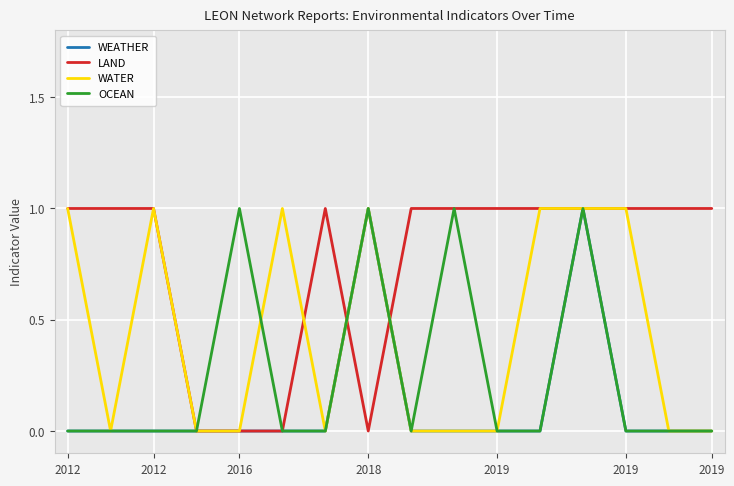

List the series in order of their overall mean, highest first.

LAND, WATER, OCEAN, WEATHER